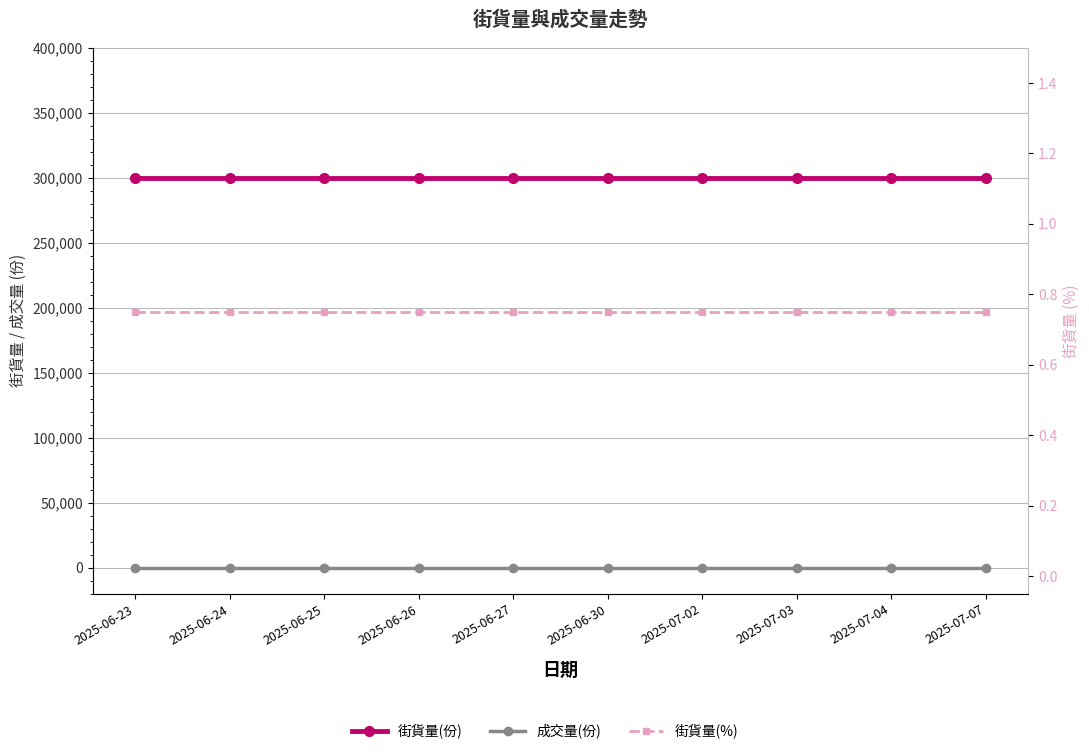

List the labels in order of 街貨量(%) value, smallest first.

2025-06-23, 2025-06-24, 2025-06-25, 2025-06-26, 2025-06-27, 2025-06-30, 2025-07-02, 2025-07-03, 2025-07-04, 2025-07-07